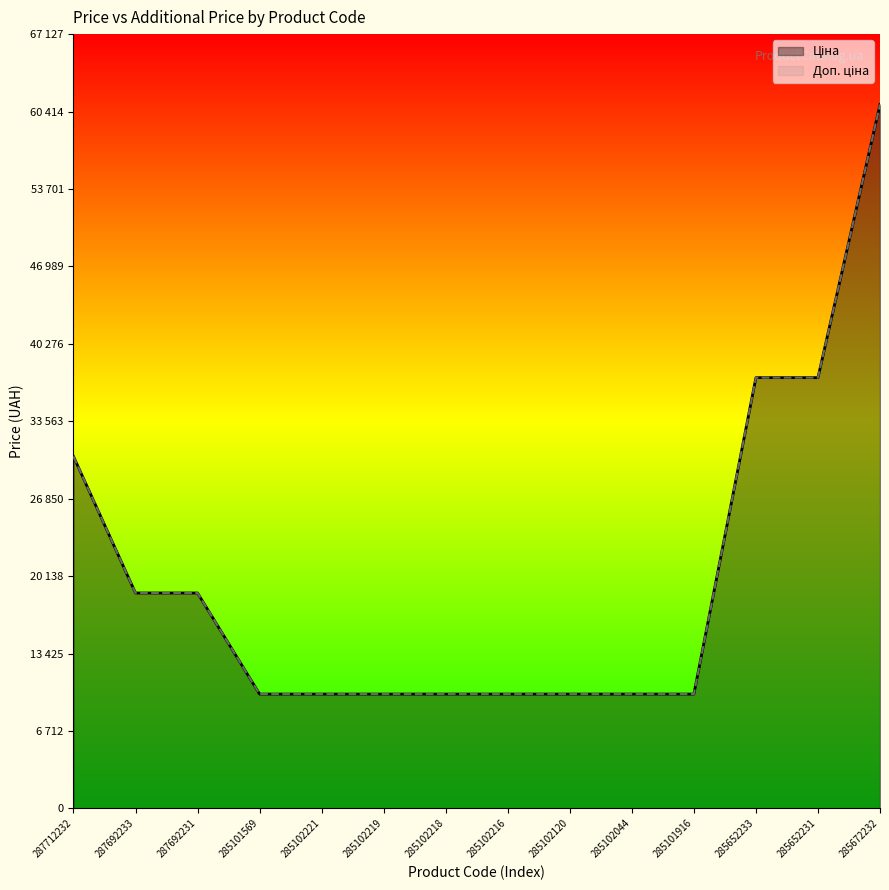

Does the chart display data point markers on the line(s)?

No